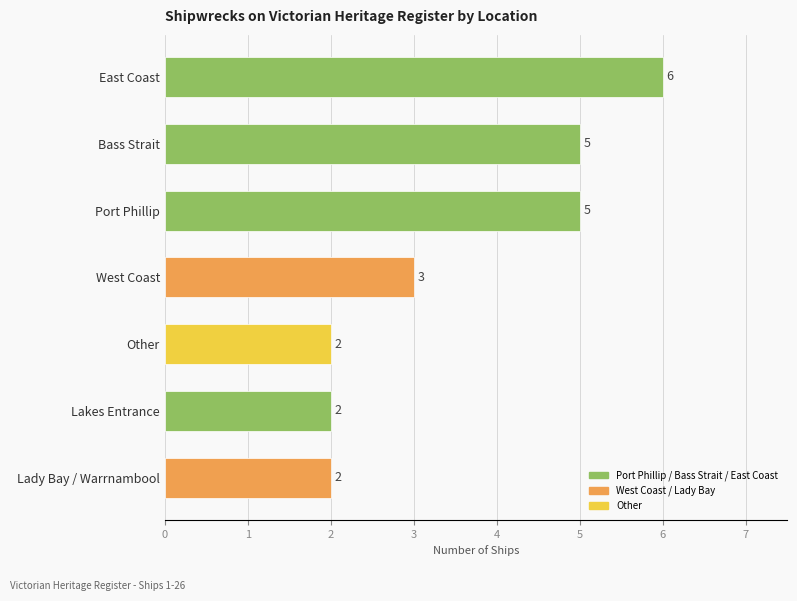

Does the chart contain stacked bars?

No